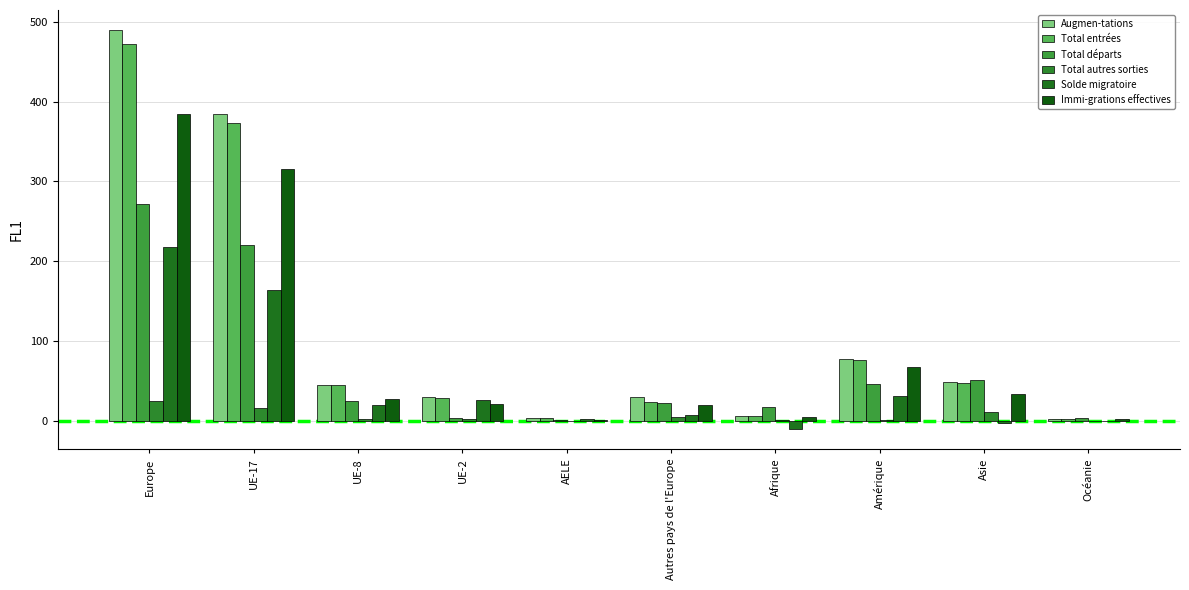

The value of Augmen-tations at Océanie is 0. True or false?

False